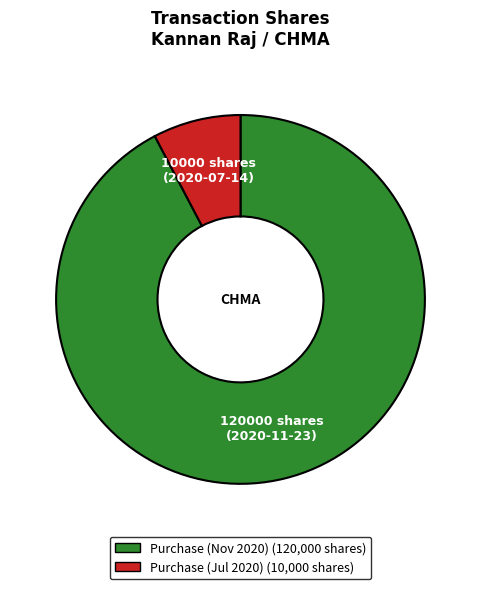

Is there any slice that represents more than half of the pie?

Yes